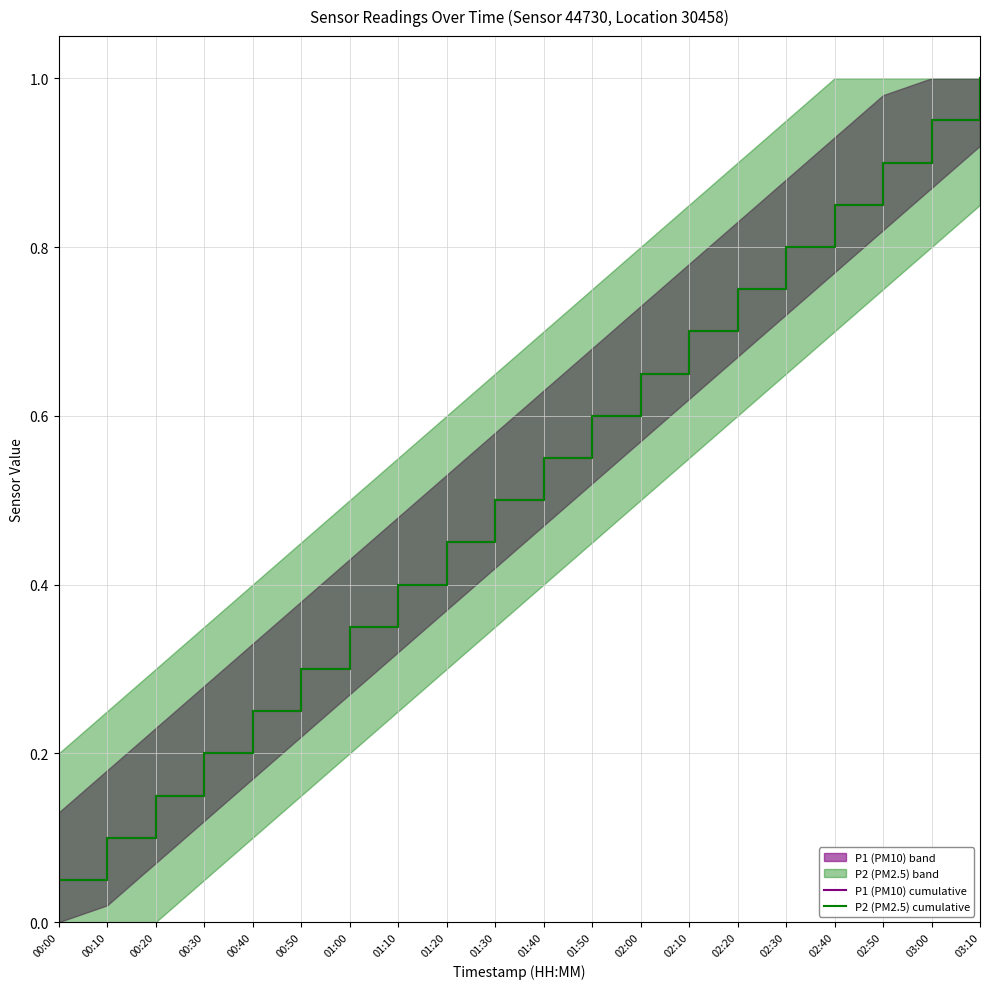

Rank the series at 00:00 from highest to lowest value.

P1 (PM10) cumulative, P2 (PM2.5) cumulative